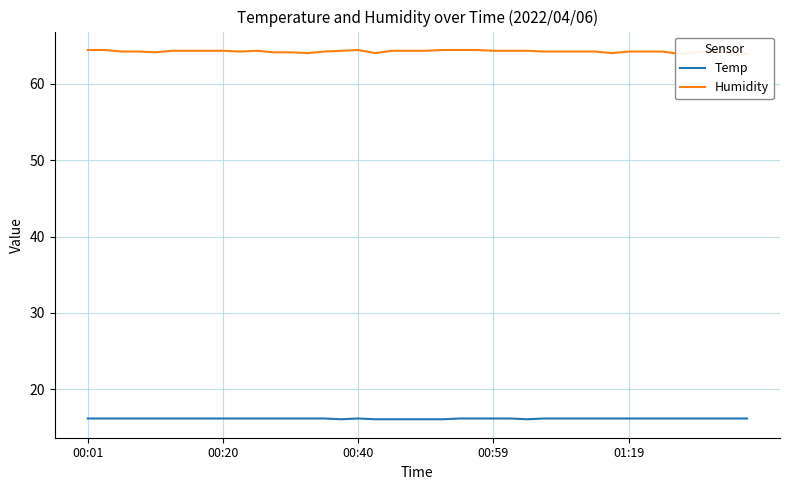

Which has a higher value, 28 or 6?

28